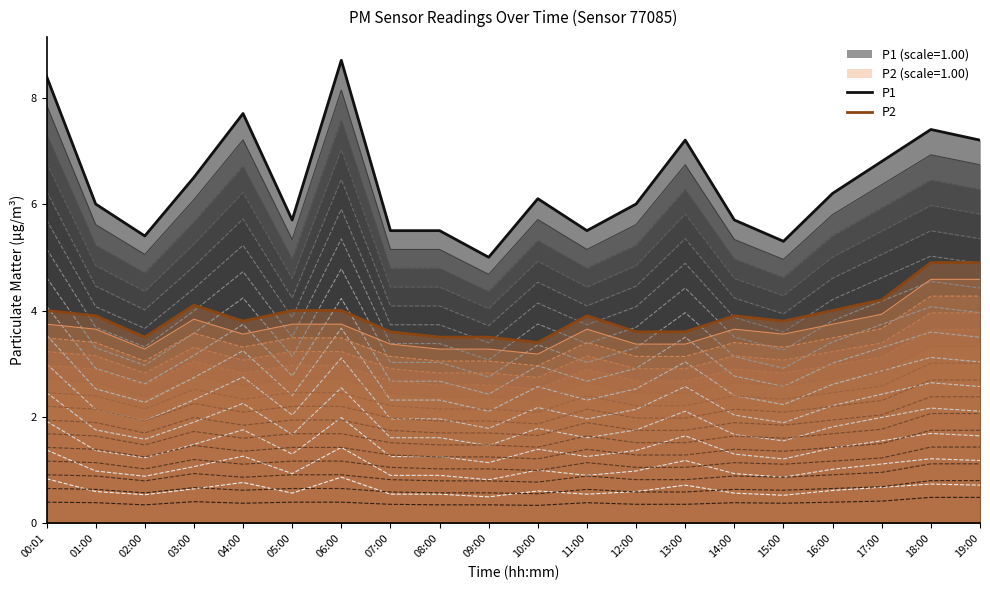

At how many categories does at least one series exceed 3?

20